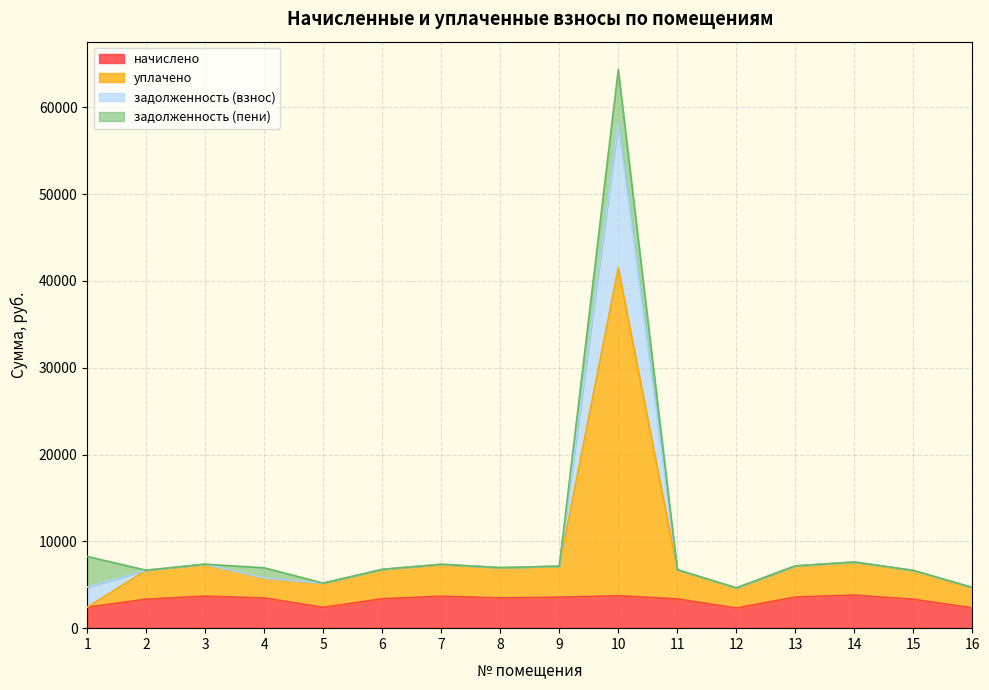

At which category does задолженность (взнос) reach its first local peak?

3